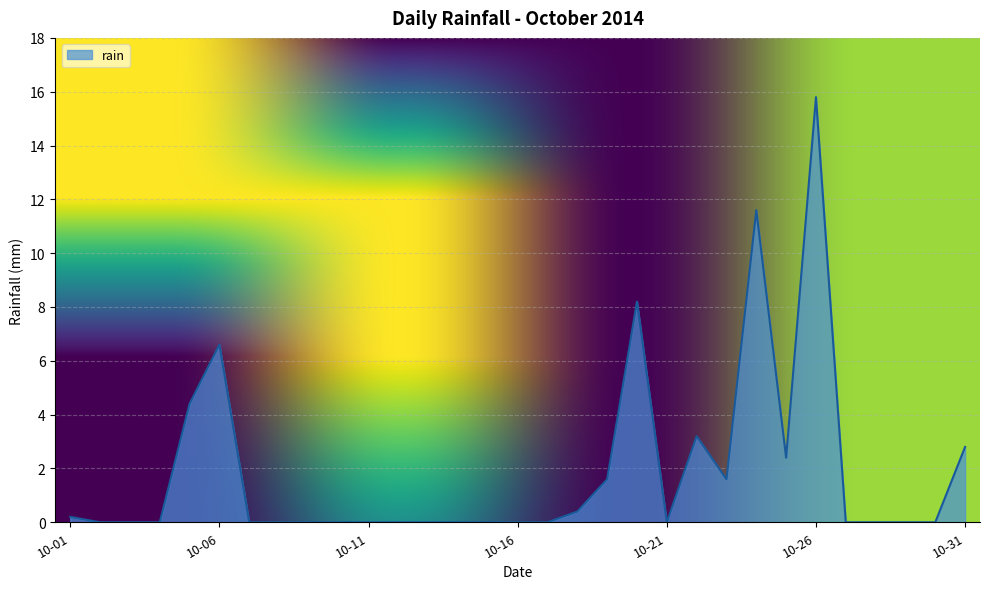

What is the greatest value displayed?

15.8